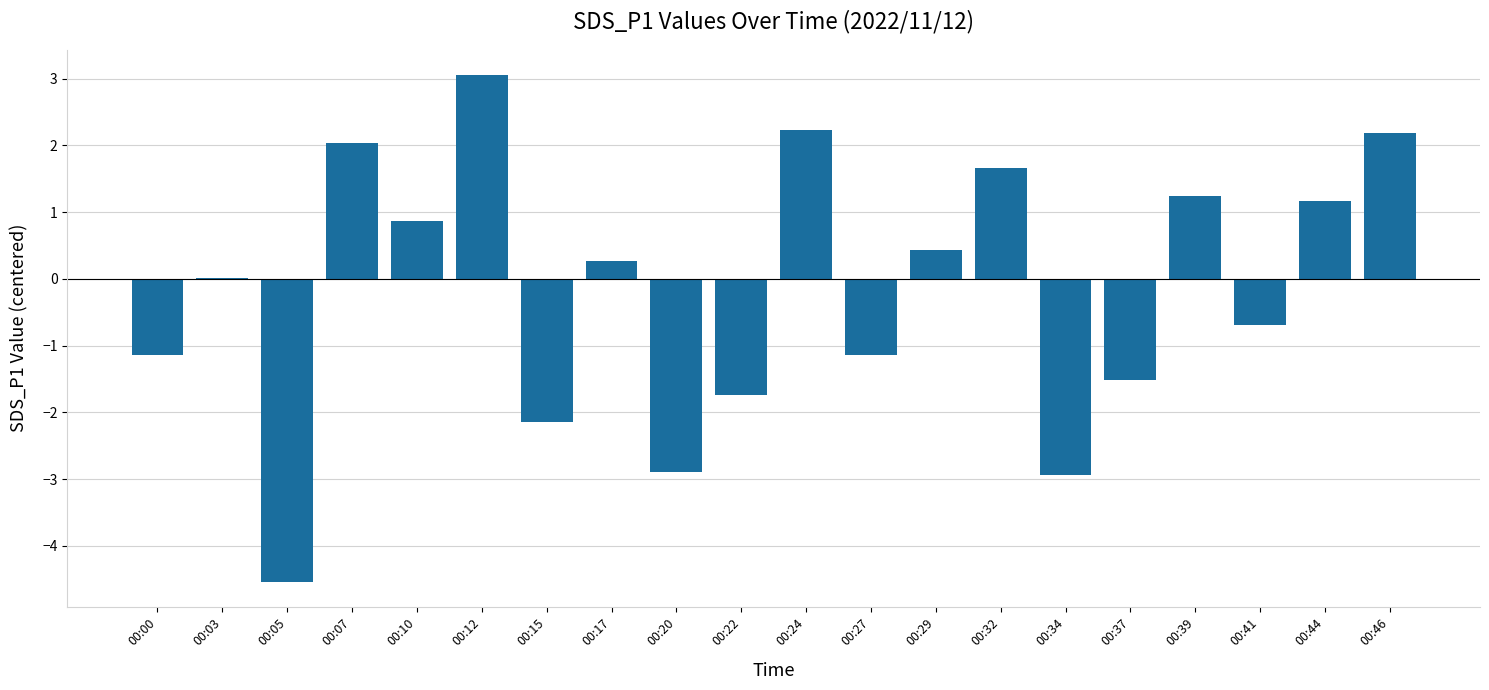

Which category has the highest value across all series?

00:12